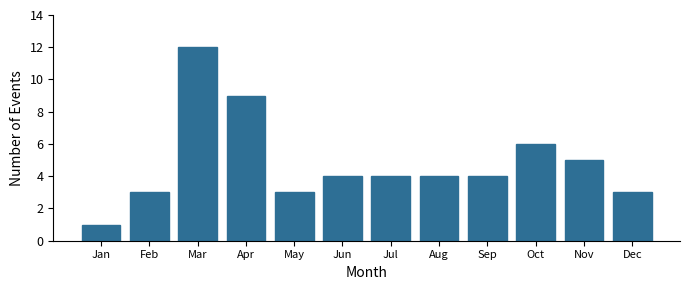

Reading left to right, extract all data points from this chart.

1	3	12	9	3	4	4	4	4	6	5	3